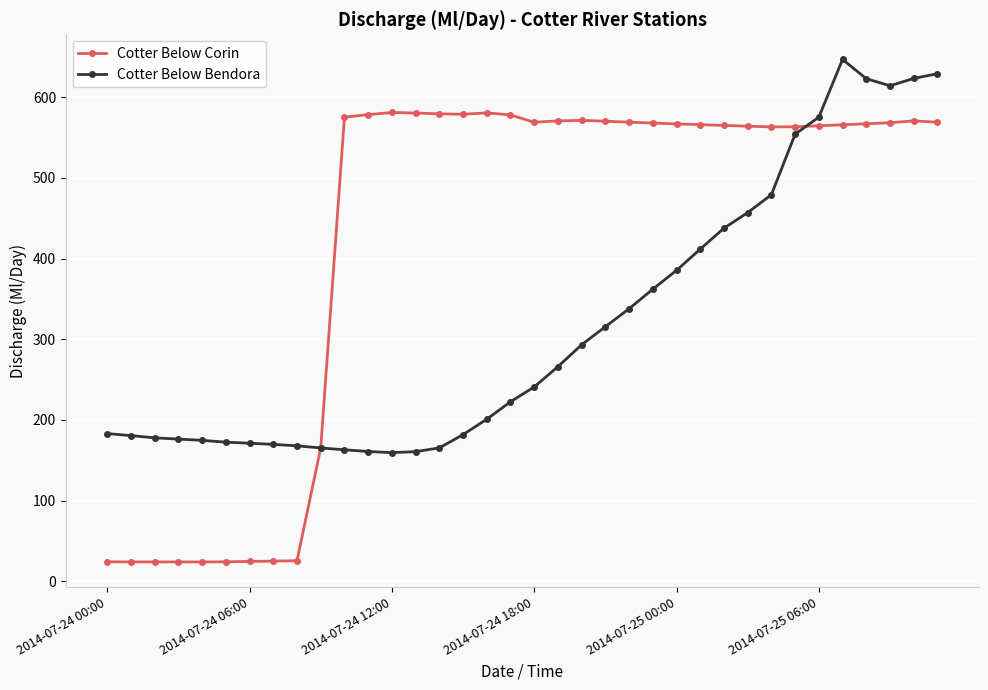

Rank the series by their average value, from highest to lowest.

Cotter Below Corin, Cotter Below Bendora